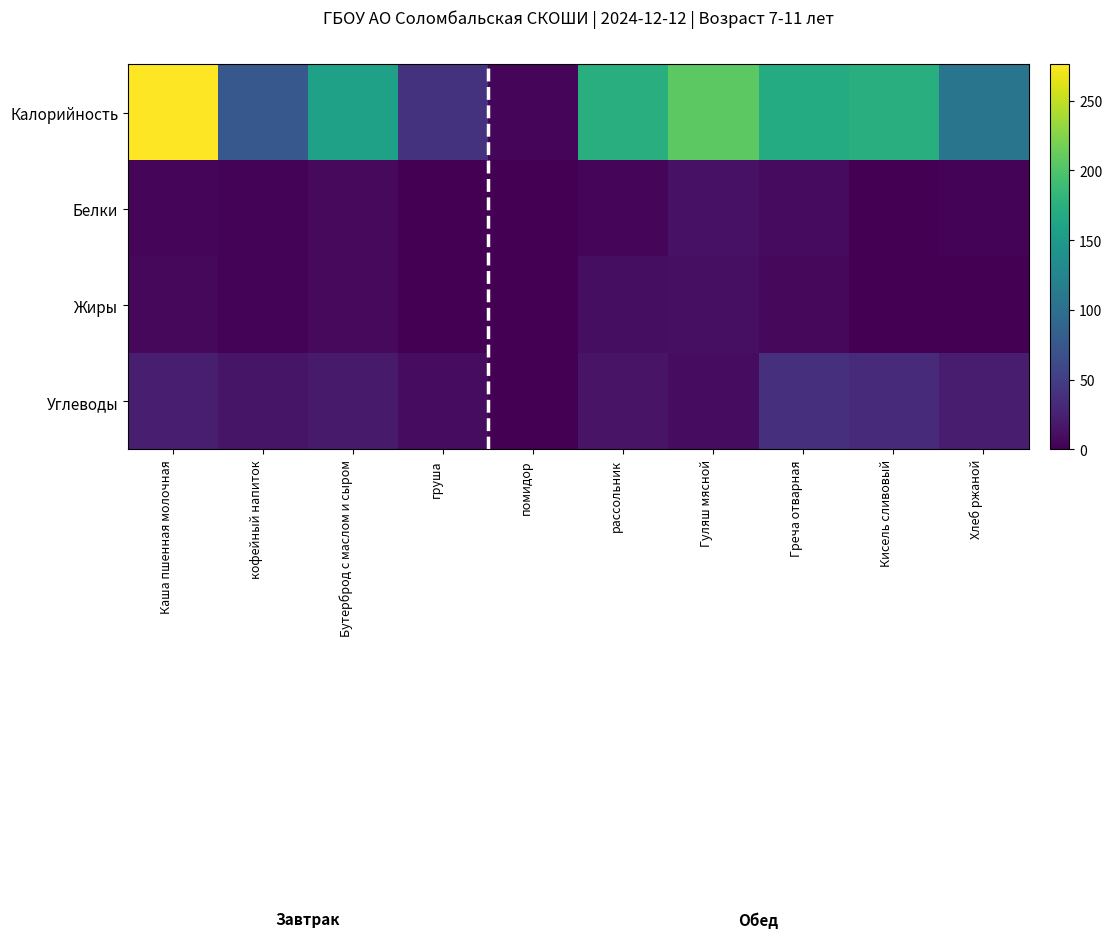

Which series has the largest total across all categories?

Калорийность